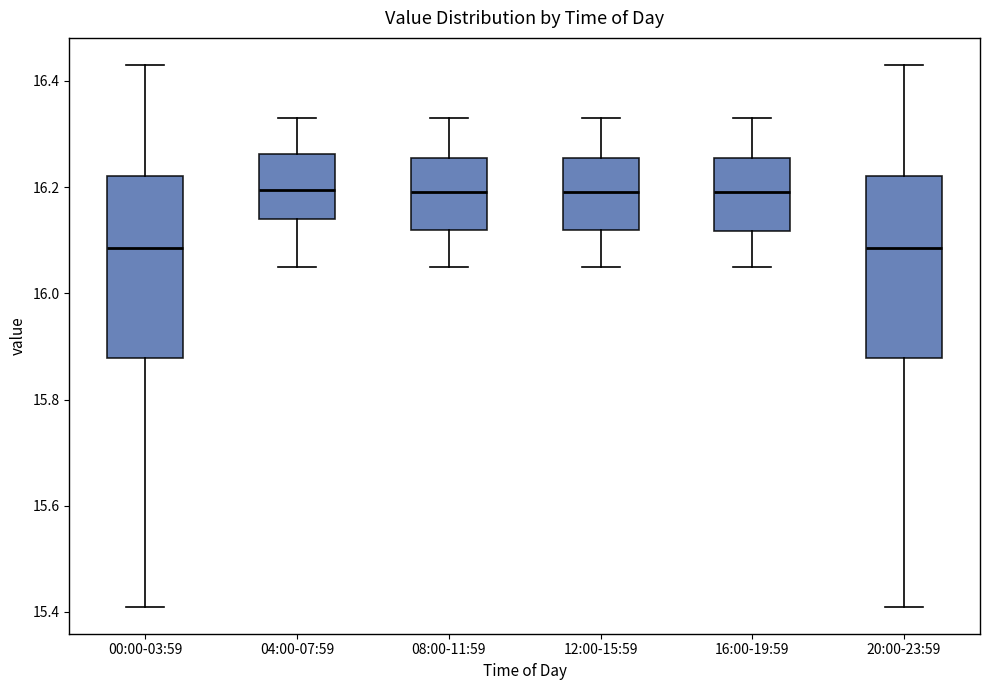

Reading left to right, transcribe this box plot: for each box, give where its median line is, the range the box spans, and where its two whiskers end, as read against the y-axis. The values are not printed on the chart, so give them approximately, as read against the axis.

00:00-03:59: median 16.08, box 15.88 to 16.22, whiskers 15.42 to 16.44
04:00-07:59: median 16.20, box 16.14 to 16.26, whiskers 16.06 to 16.34
08:00-11:59: median 16.20, box 16.12 to 16.26, whiskers 16.06 to 16.34
12:00-15:59: median 16.20, box 16.12 to 16.26, whiskers 16.06 to 16.34
16:00-19:59: median 16.20, box 16.12 to 16.26, whiskers 16.06 to 16.34
20:00-23:59: median 16.08, box 15.88 to 16.22, whiskers 15.42 to 16.44